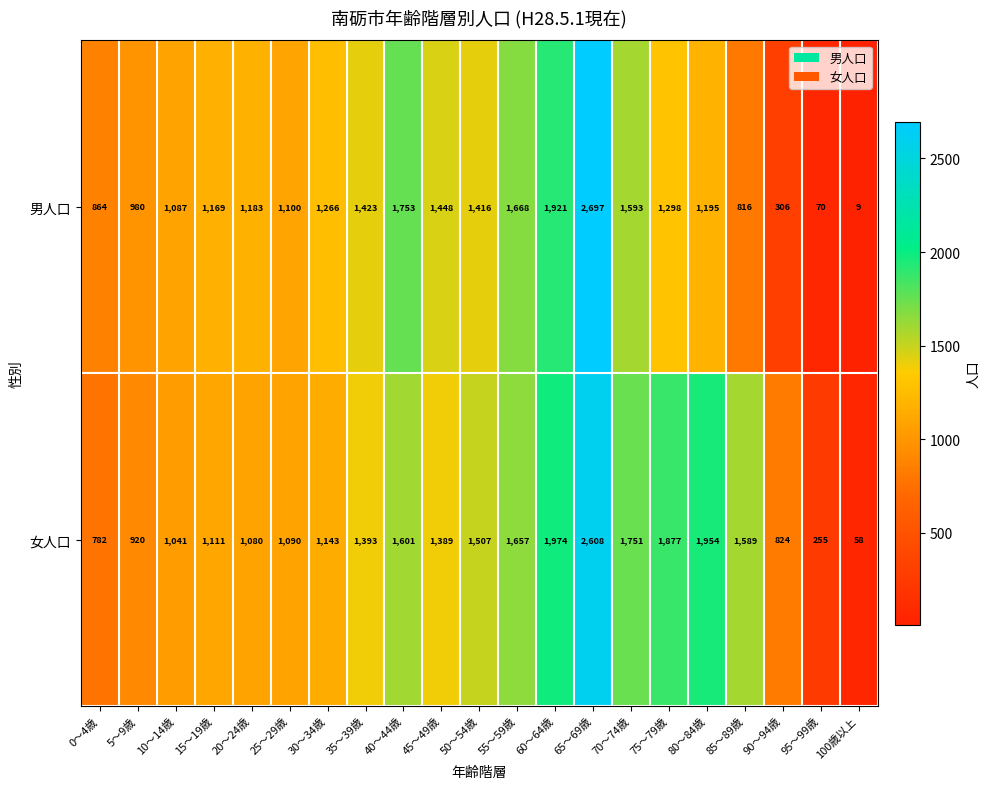

Count the number of categories in the chart.

21